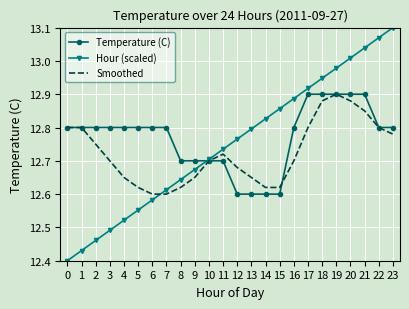

What is the total value across all series at 12?

38.0